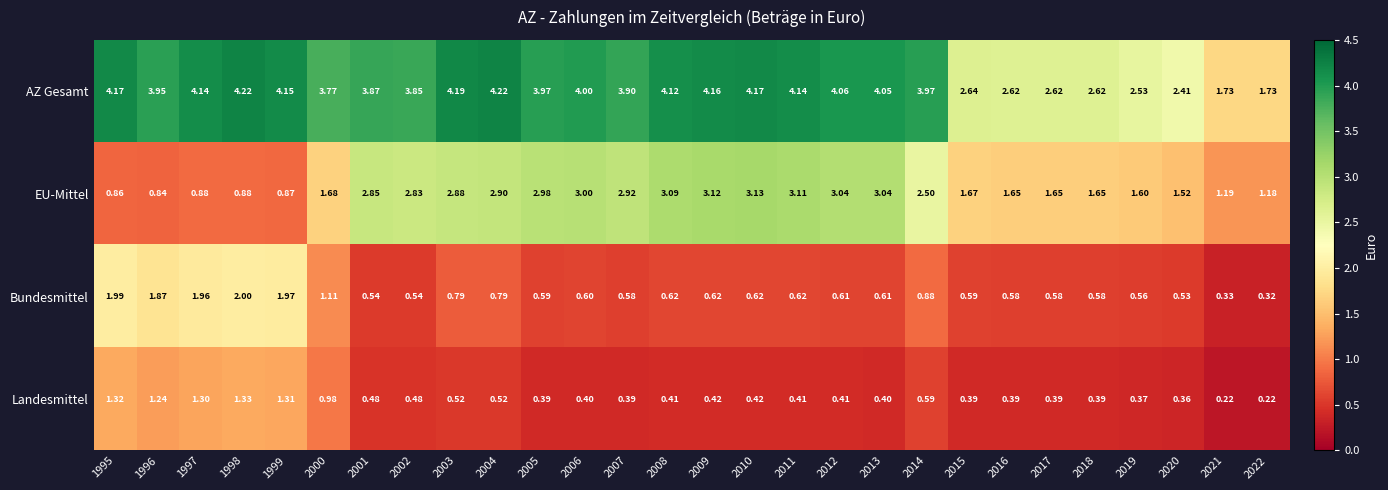

How many data points in EU-Mittel are above 2?

14